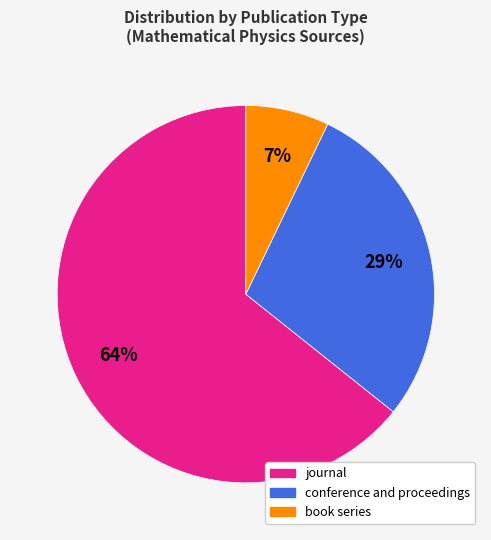

To the nearest percent, what is the difference between the largest and smallest slice percentages?

57%